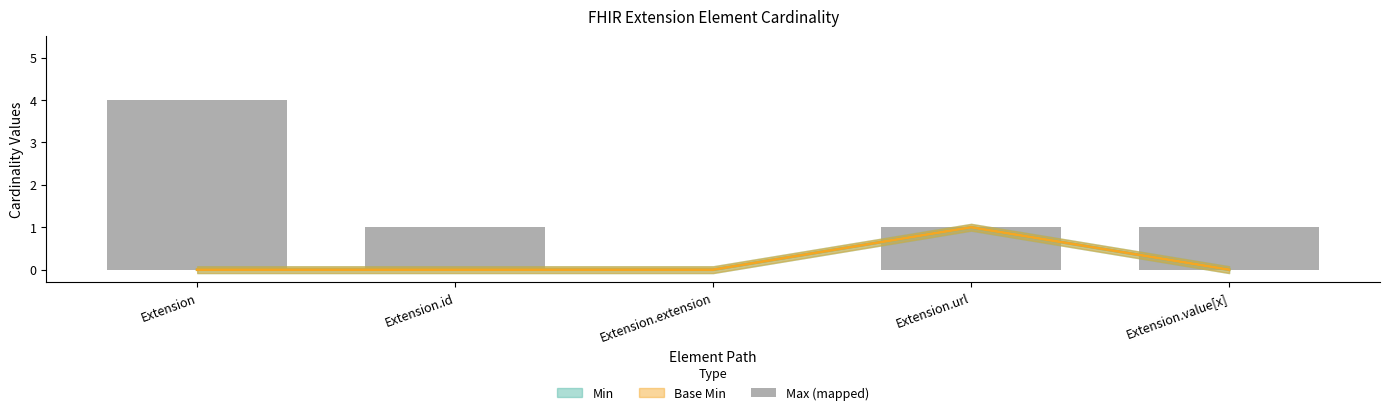

Count the number of categories in the chart.

5